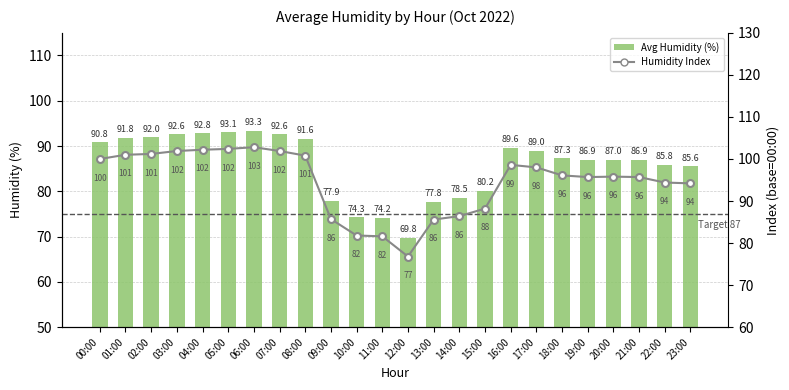

Where is Avg Humidity (%) nearest to the value 81?

15:00